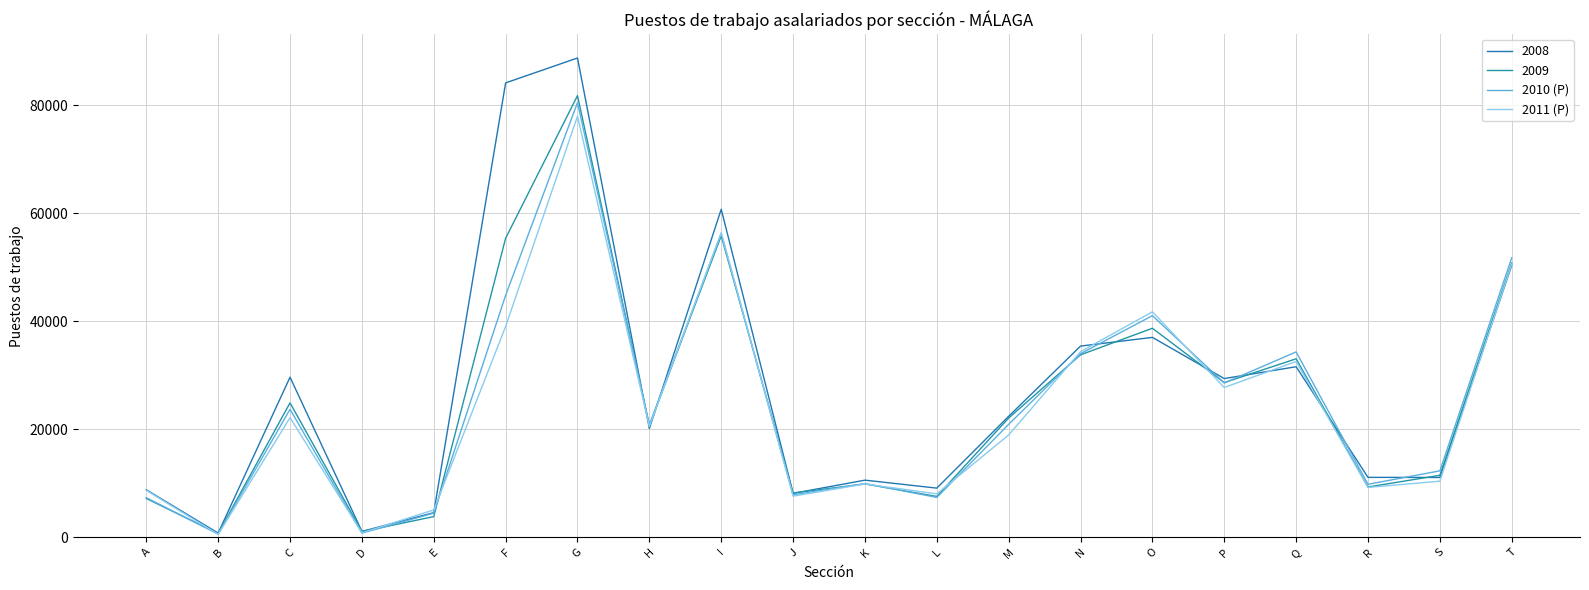

What is the total value across all series at R?

39476